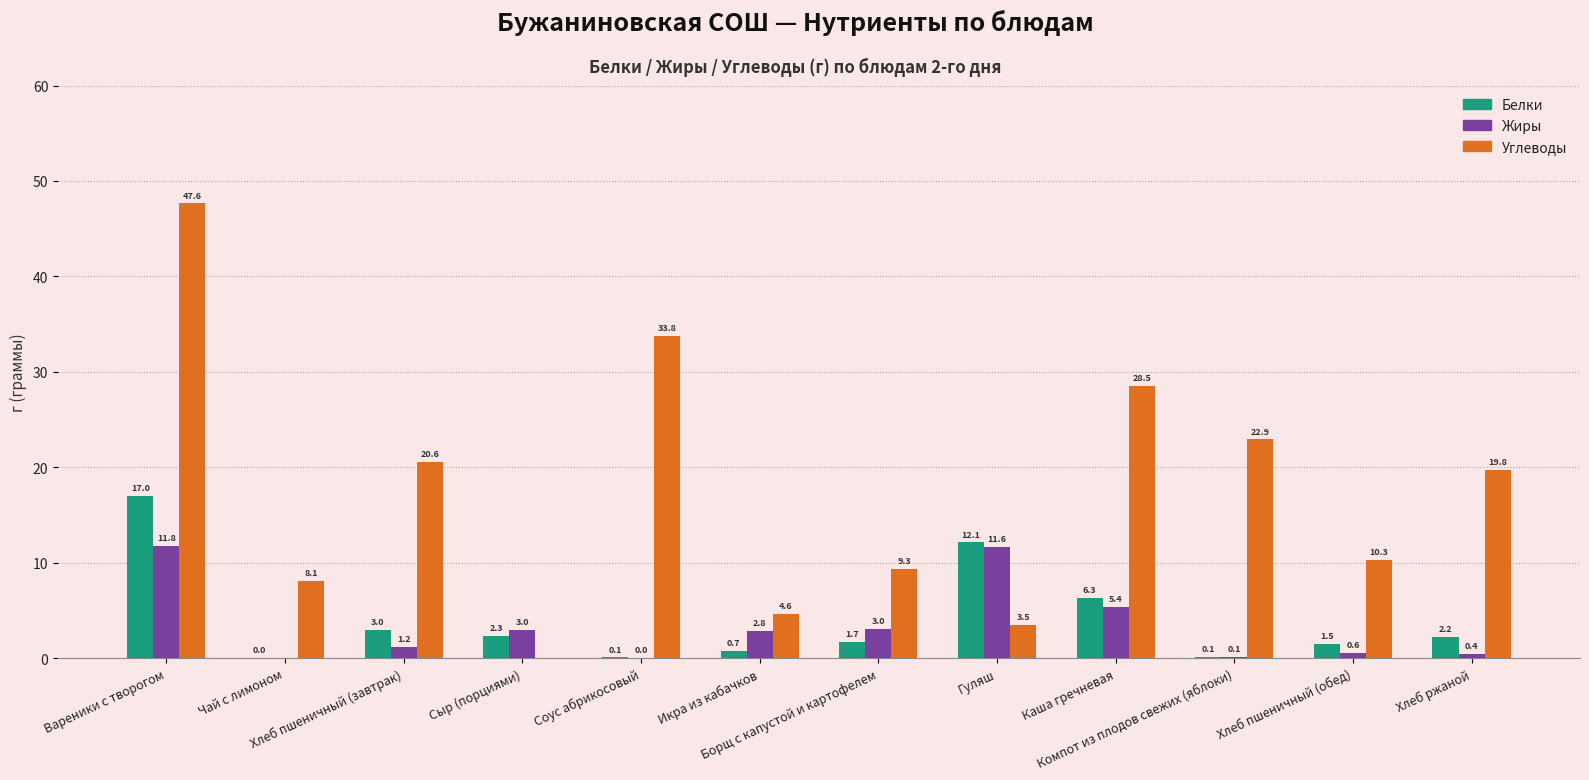

True or false: Белки has a value of 1.9 at Каша гречневая.

False